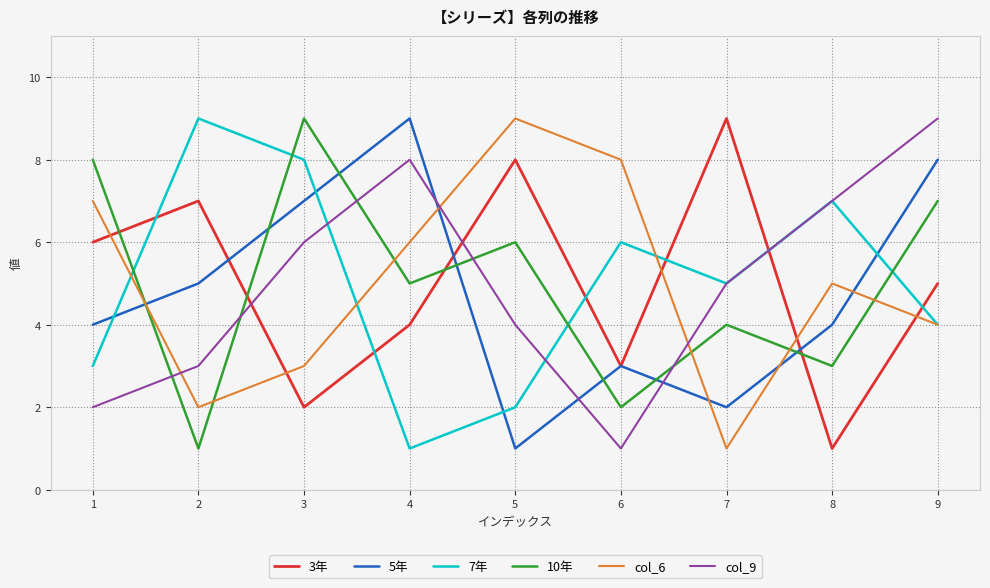

Is the value of col_6 at 9 greater than the value of 3年 at 9?

No